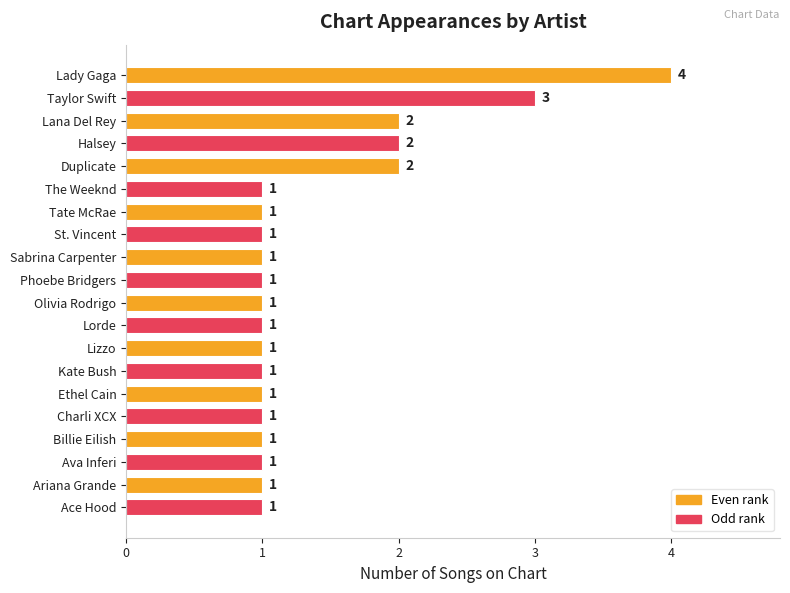

What is the smallest value displayed?

1